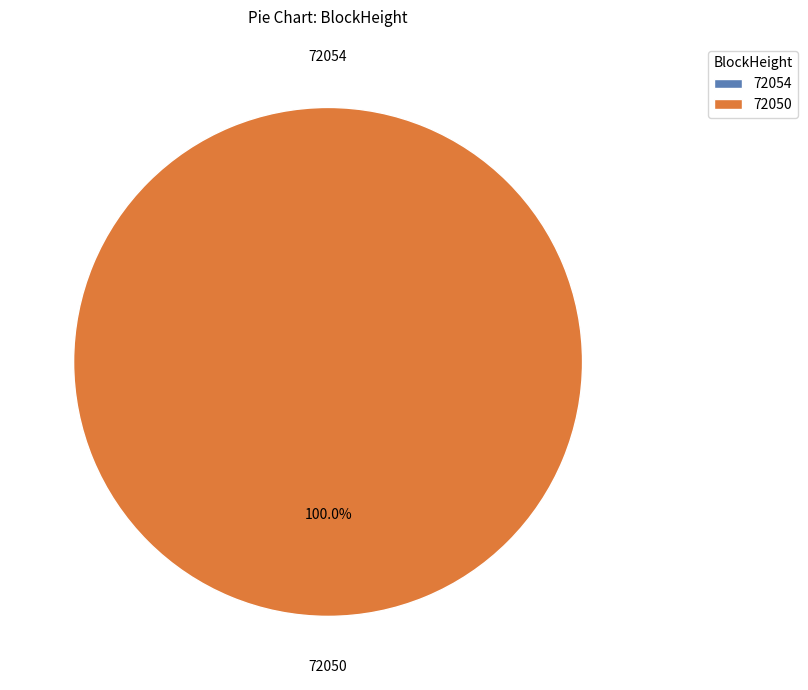

What percentage is the 72050 slice, to the nearest percent?

100%